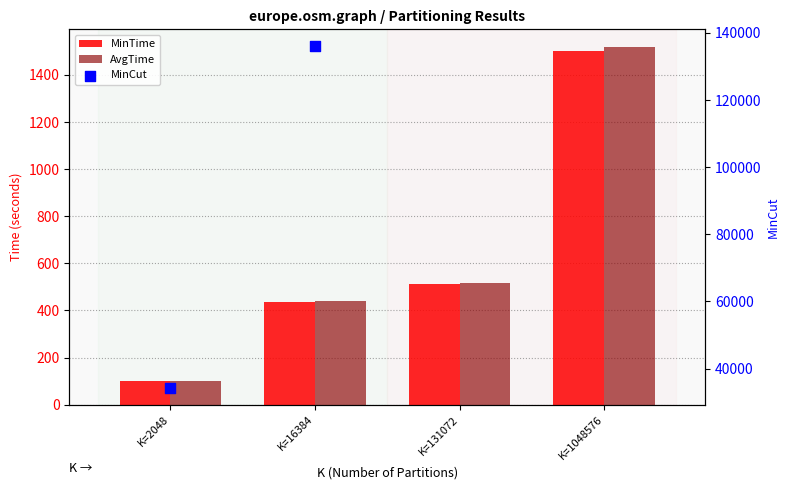

What is the total value across all series at K=16384?

876.4